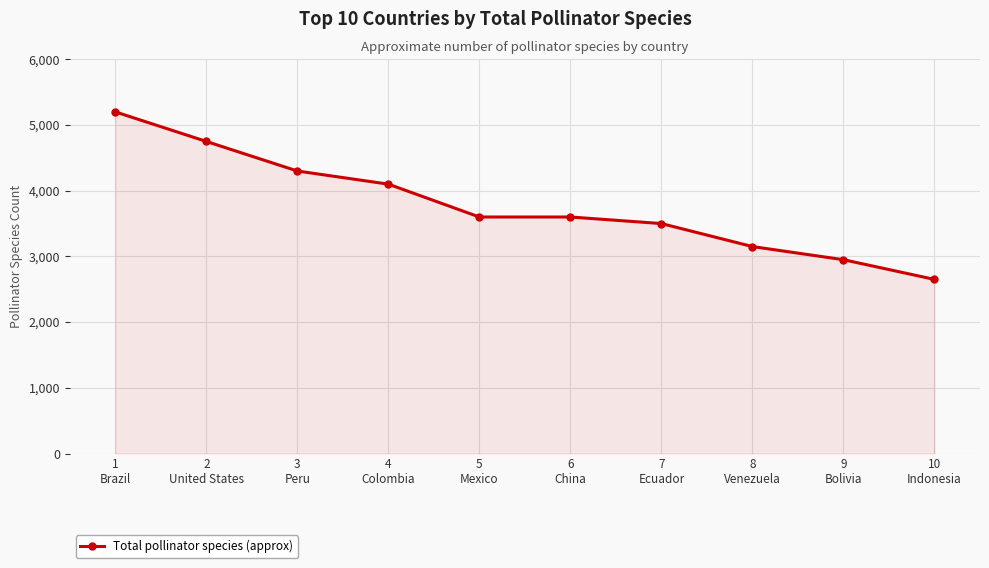

What is the label of the 1st point from the left?

1
Brazil